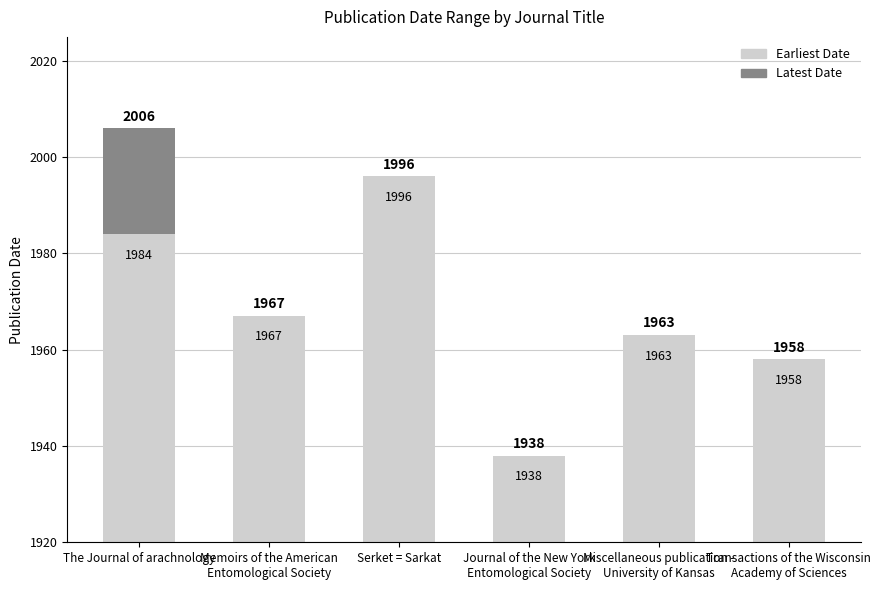

Count the number of data series in this chart.

2